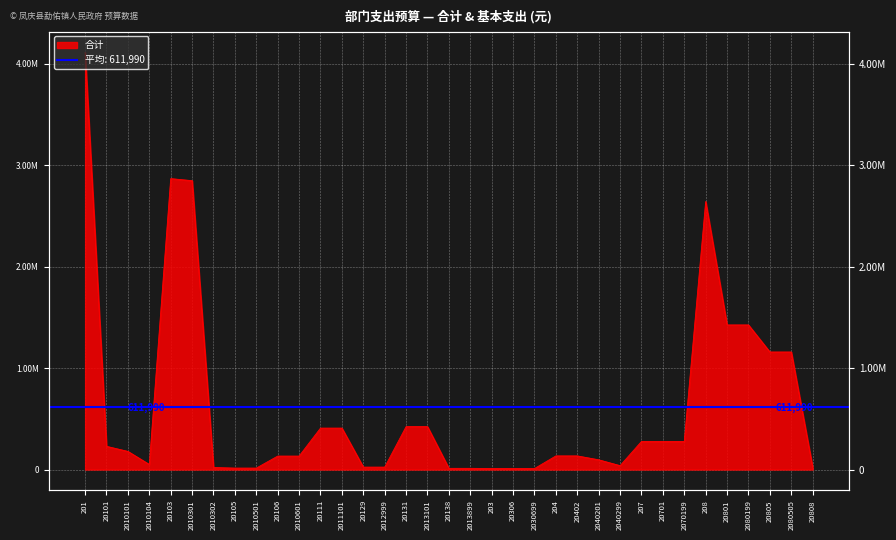

What is the difference between the maximum and minimum values?

4099377.1